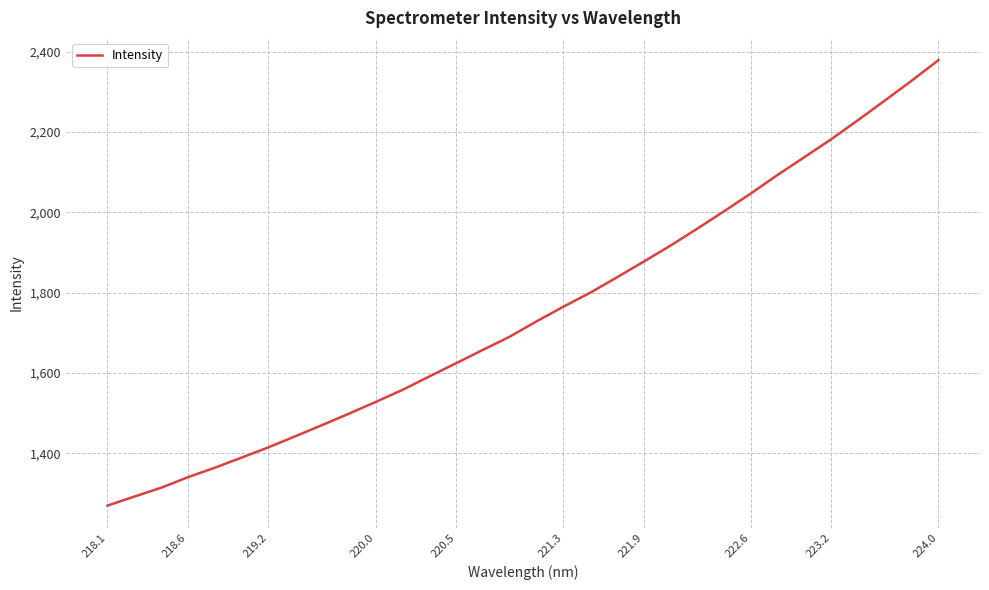

What is the maximum value shown in the chart?

2378.7